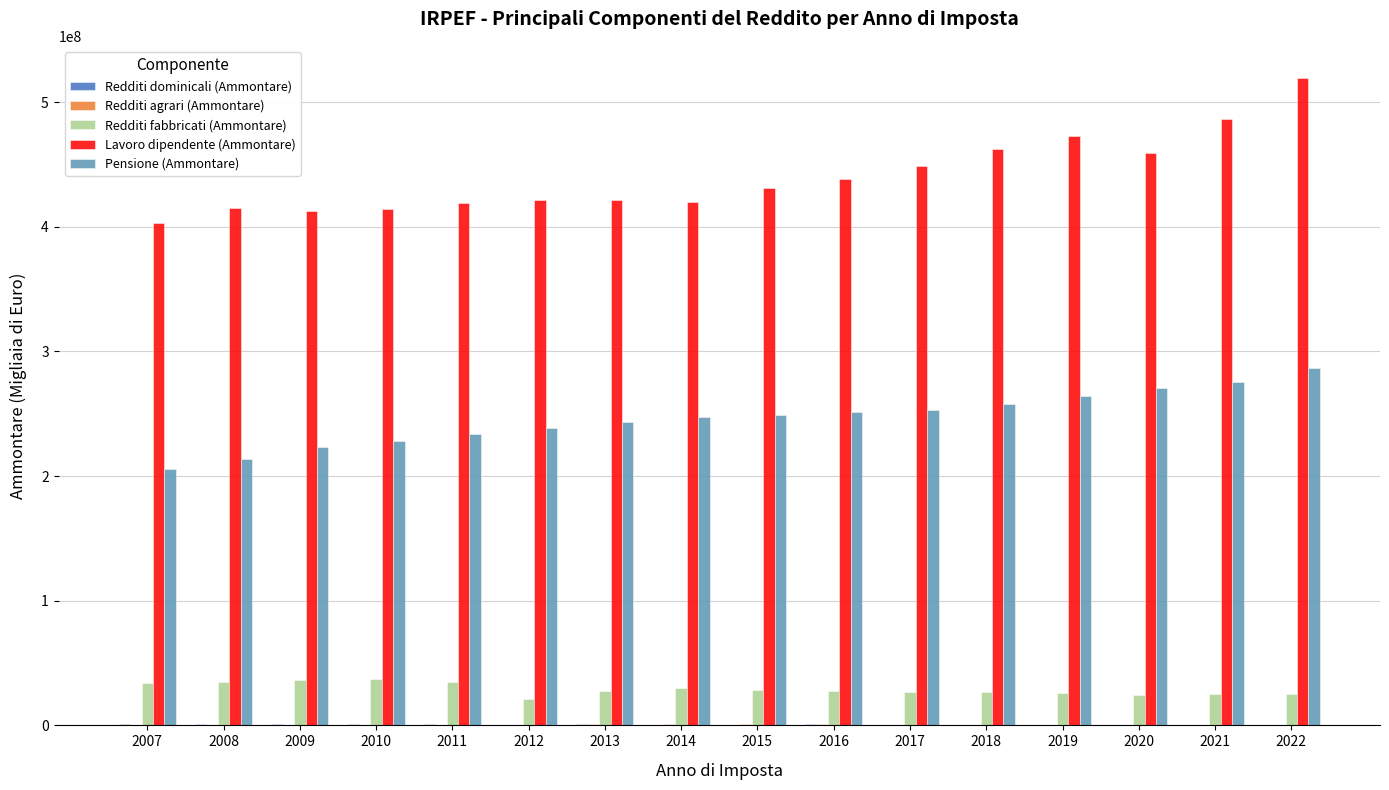

What is the highest value of the Pensione (Ammontare) series?

287046713.0